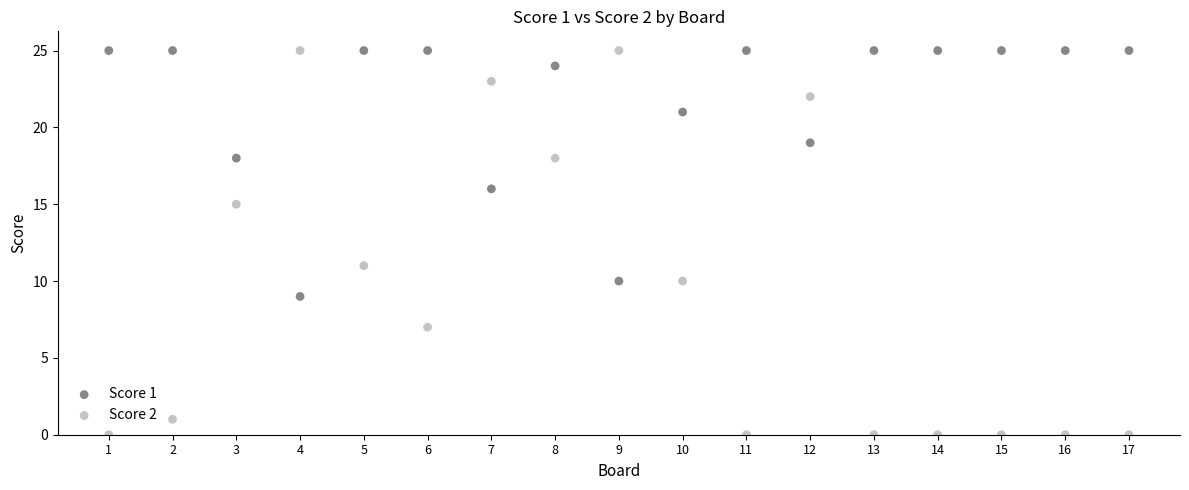

Which series has the widest spread of Y values?

Score 2